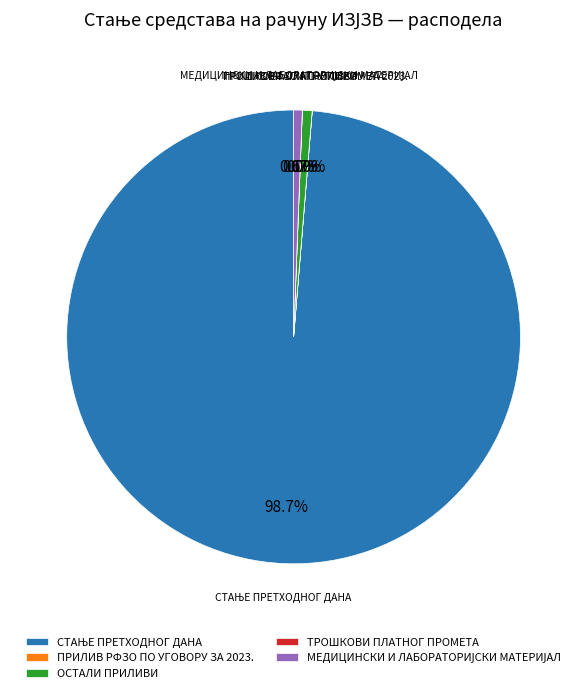

Is there any slice that represents more than half of the pie?

Yes